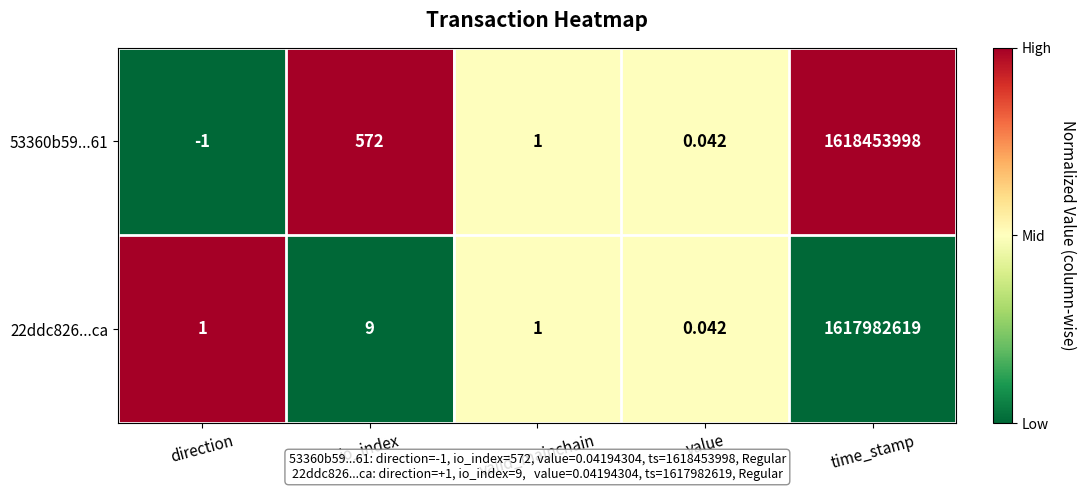

How many series are shown in this chart?

2